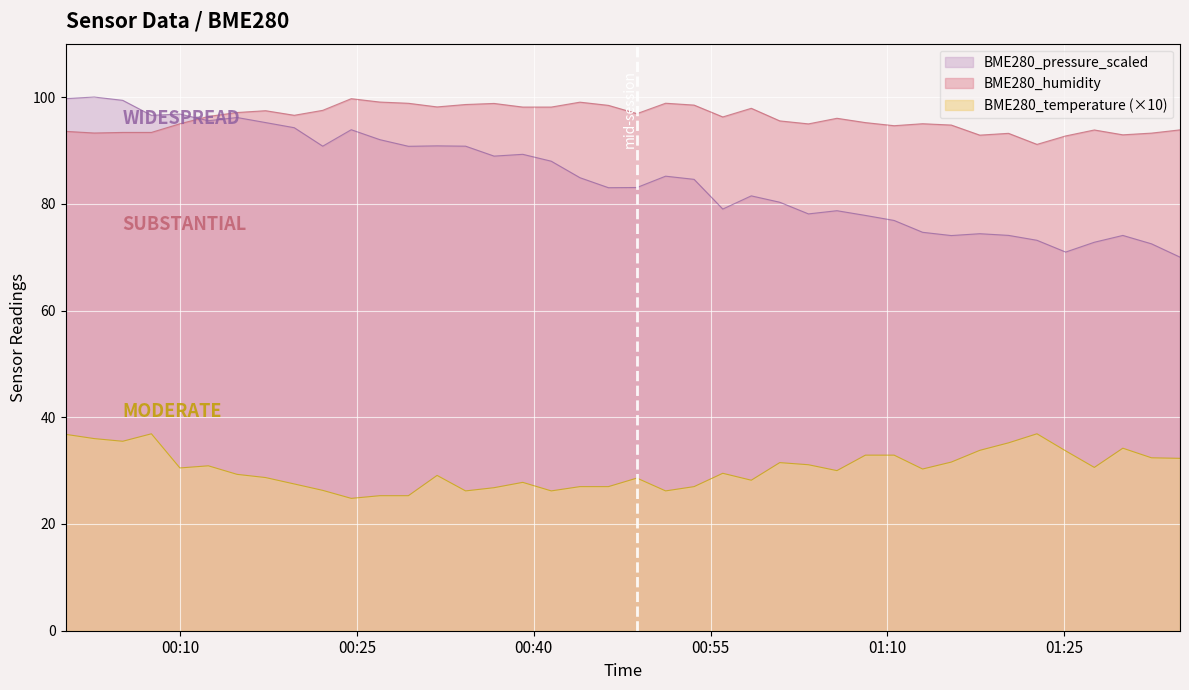

Rank the series by their average value, from highest to lowest.

BME280_humidity, BME280_pressure_scaled, BME280_temperature (×10)